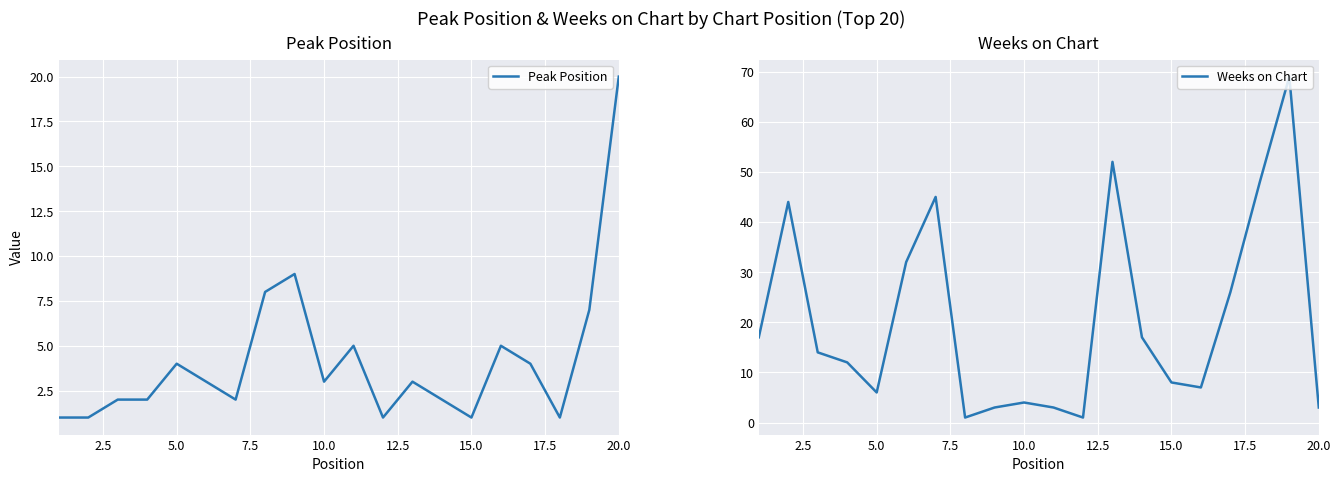

After their last crossing, which series has the higher values: Weeks on Chart or Peak Position?

Peak Position